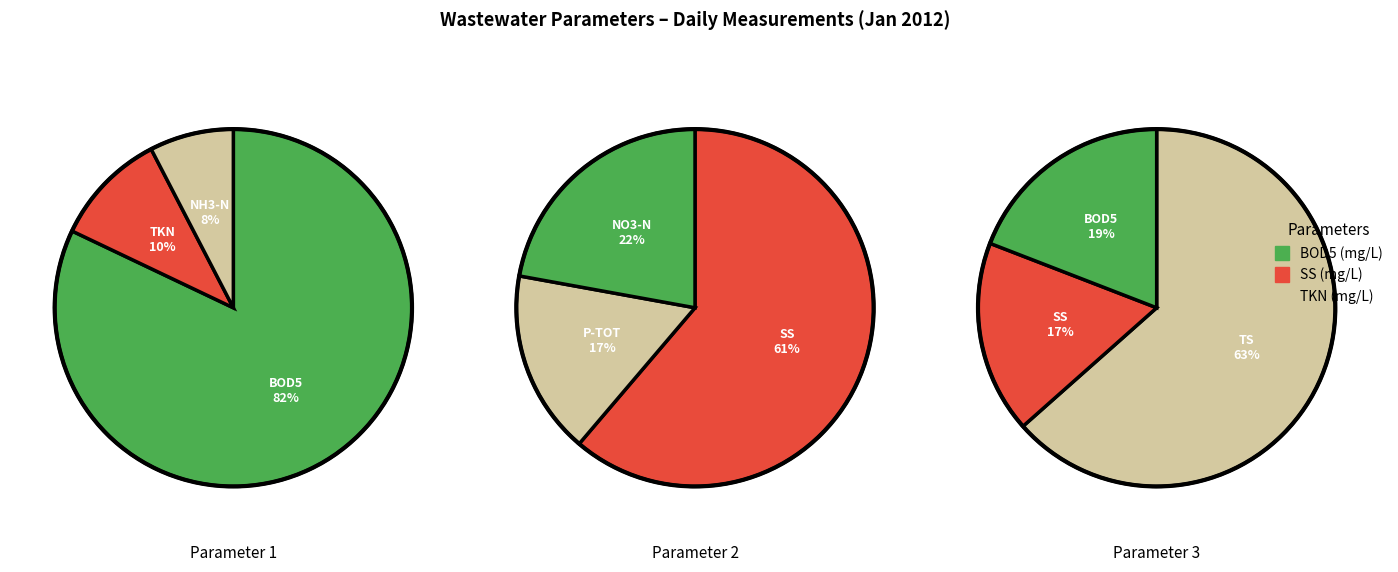

True or false: 1 accounts for 25% of the total.

False